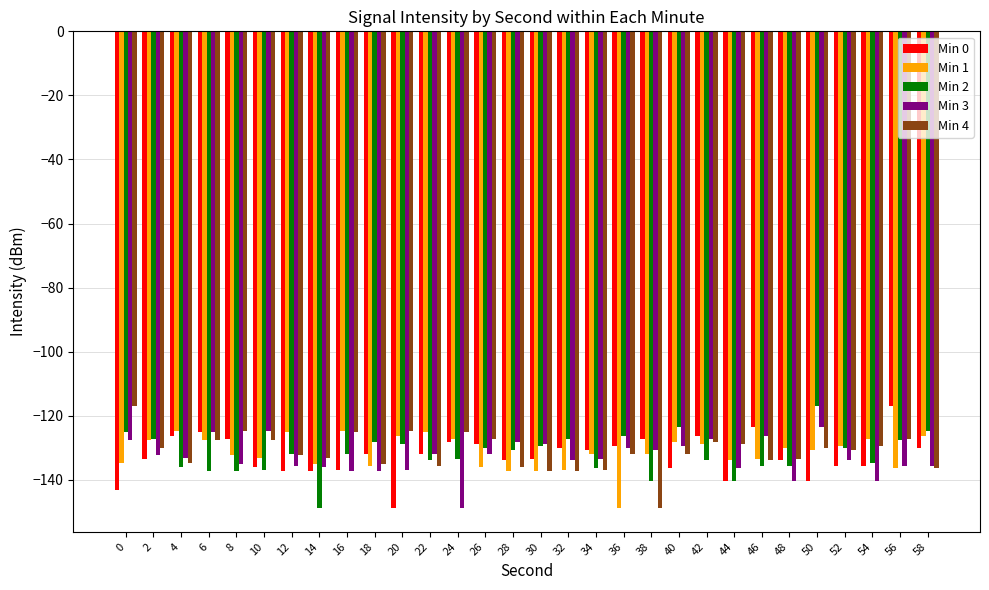

What is the minimum value for Min 4?

-148.8